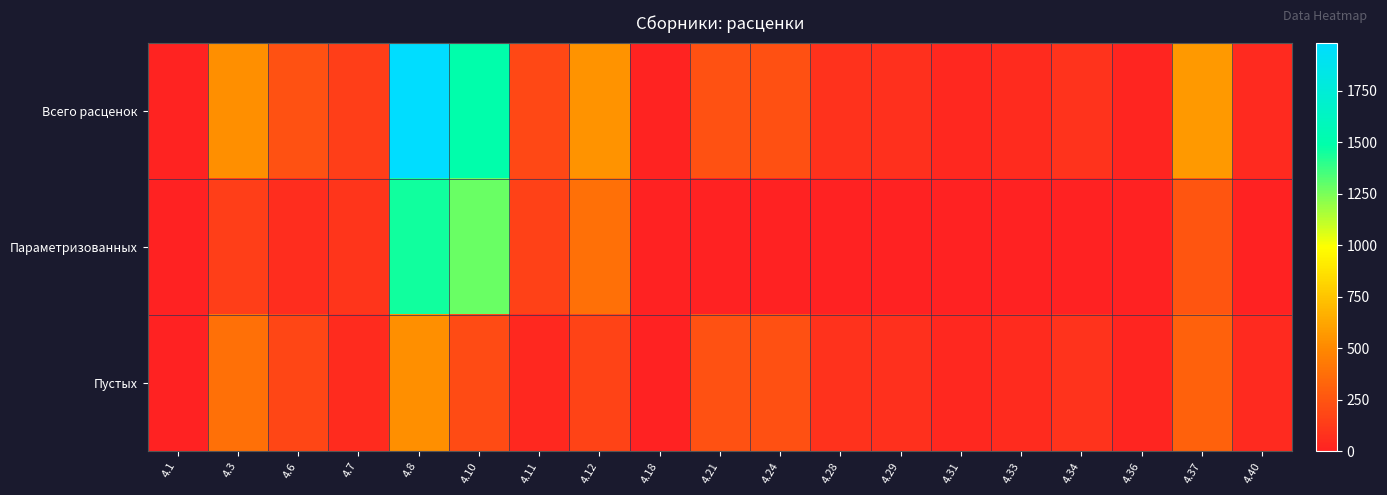

Reading right to left, list all the values displayed in this chart.

Всего расценок: 4.40=39	4.37=566	4.36=18	4.34=87	4.33=49	4.31=35	4.29=73	4.28=81	4.24=228	4.21=234	4.18=10	4.12=548	4.11=186	4.10=1491	4.8=1984	4.7=147	4.6=238	4.3=532	4.1=9
Параметризованных: 4.40=0	4.37=252	4.36=0	4.34=0	4.33=0	4.31=0	4.29=0	4.28=0	4.24=0	4.21=0	4.18=4	4.12=383	4.11=155	4.10=1283	4.8=1453	4.7=94	4.6=59	4.3=145	4.1=2
Пустых: 4.40=39	4.37=314	4.36=18	4.34=87	4.33=49	4.31=35	4.29=73	4.28=81	4.24=228	4.21=234	4.18=6	4.12=165	4.11=31	4.10=208	4.8=531	4.7=53	4.6=179	4.3=387	4.1=7